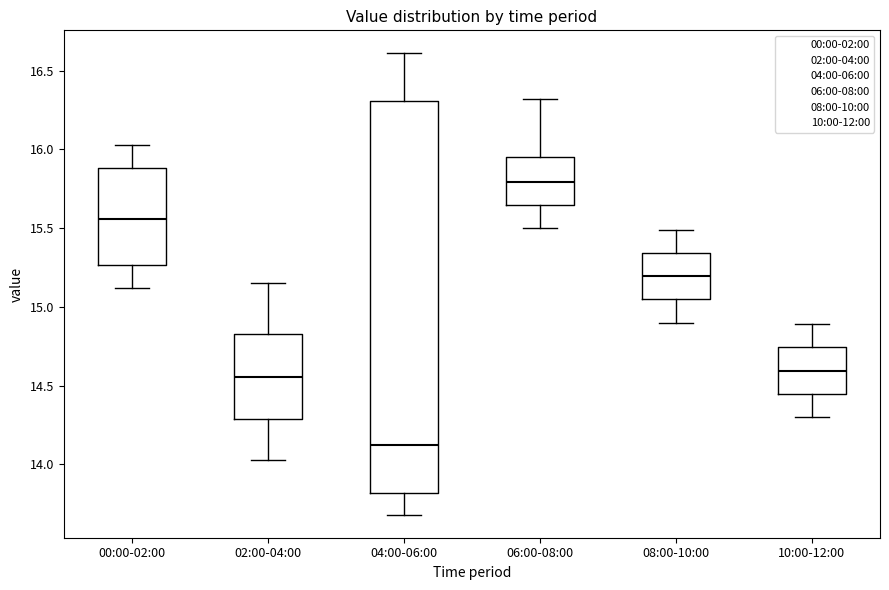

Where does the upper whisker of the box for 10:00-12:00 end on the y-axis? The values are not printed on the chart, so give them approximately, as read against the axis.

14.90